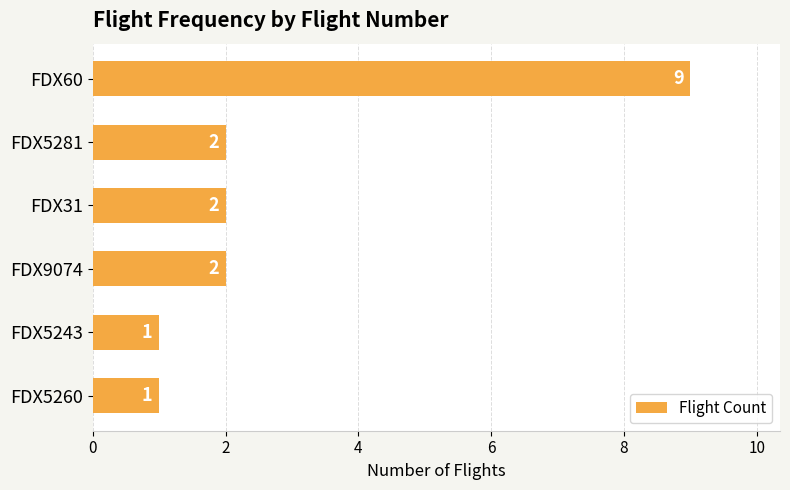

How many data points are less than 2?

2